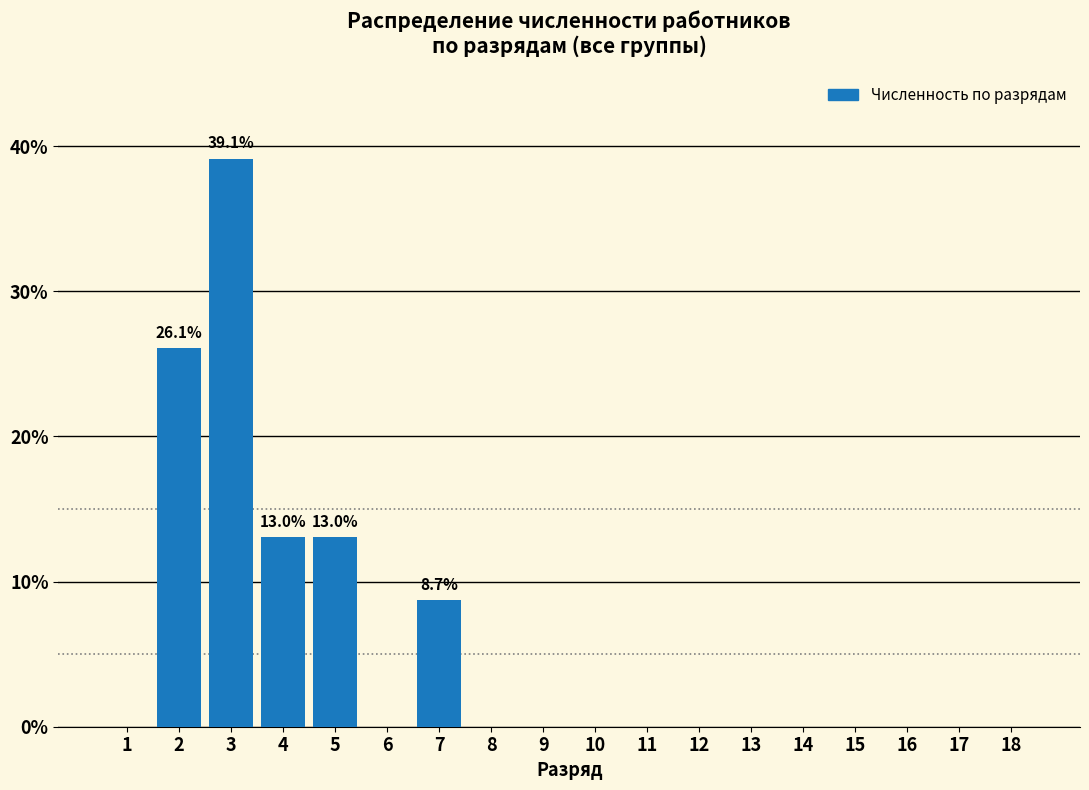

Reading right to left, list all the values displayed in this chart.

18=0.0	17=0.0	16=0.0	15=0.0	14=0.0	13=0.0	12=0.0	11=0.0	10=0.0	9=0.0	8=0.0	7=8.7	6=0.0	5=13.0	4=13.0	3=39.1	2=26.1	1=0.0